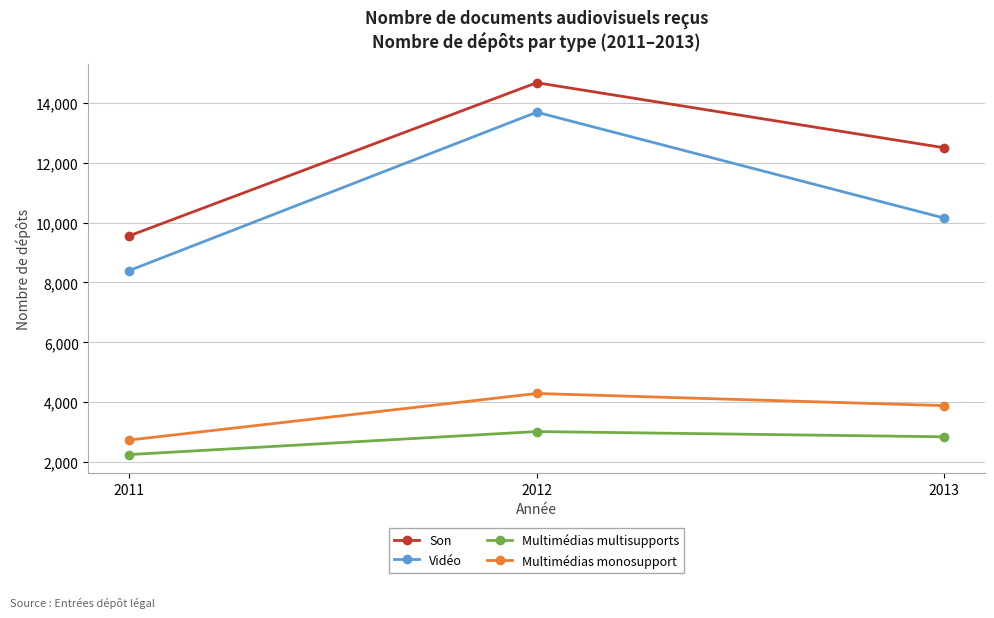

At how many categories does at least one series exceed 9333?

3